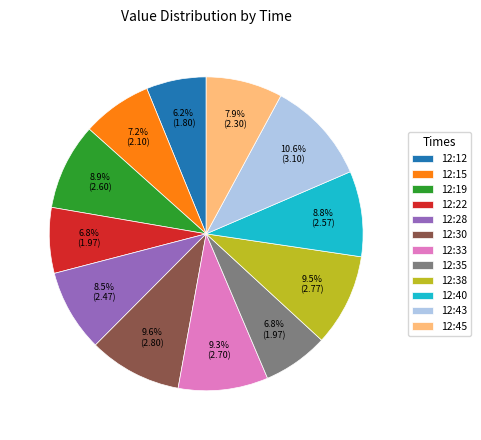

Is the sum of 12:38 and 12:35 greater than half?

No